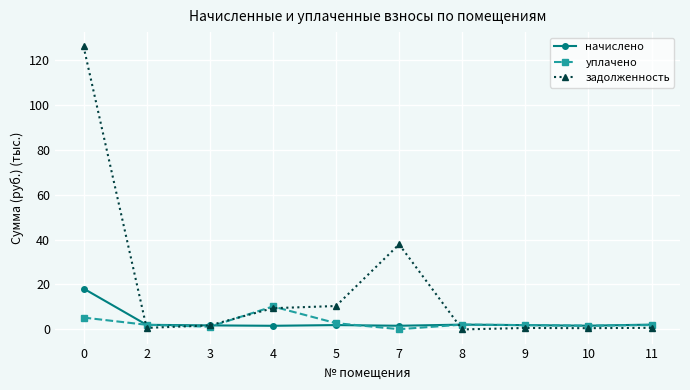

True or false: уплачено and начислено cross at least once.

True